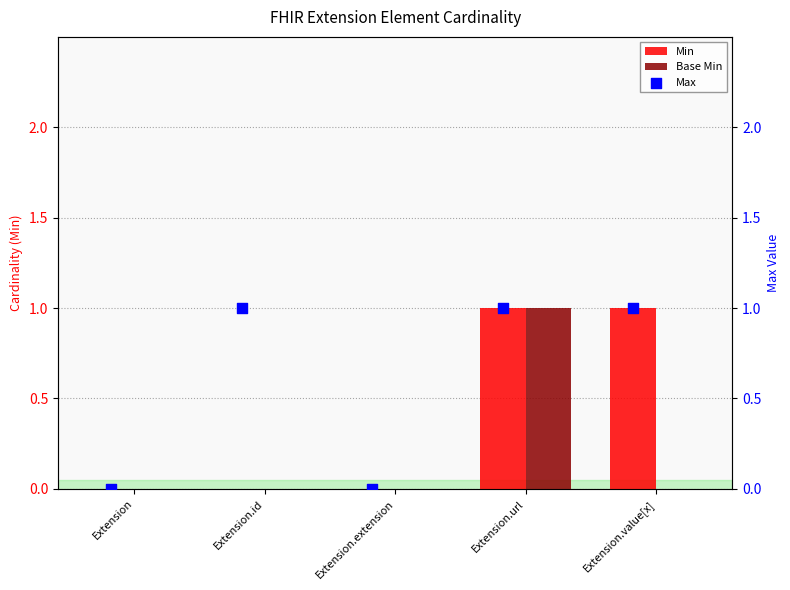

At how many categories does at least one series exceed 0?

3